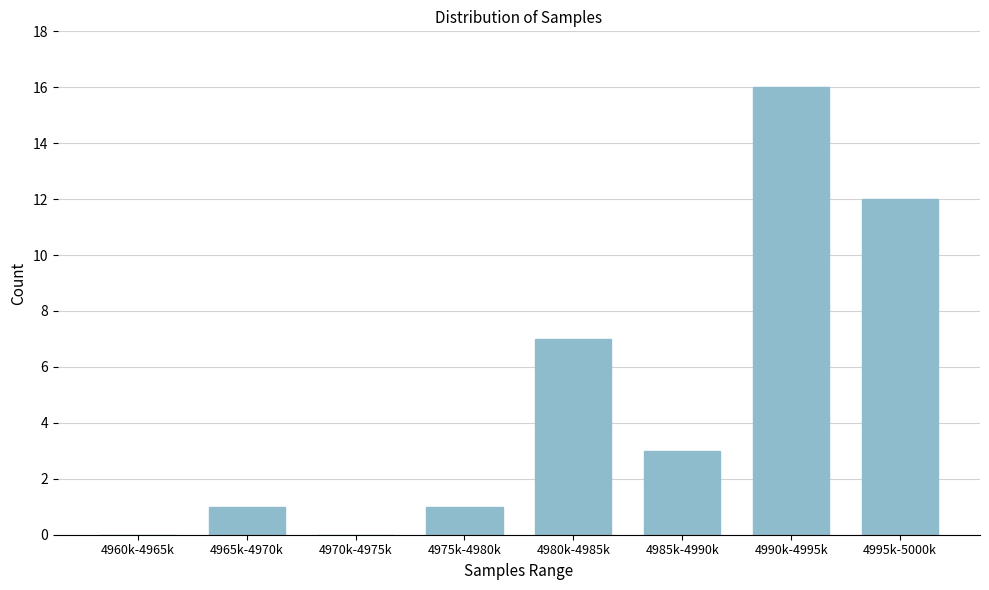

Reading left to right, extract all data points from this chart.

4960k-4965k=0	4965k-4970k=1	4970k-4975k=0	4975k-4980k=1	4980k-4985k=7	4985k-4990k=3	4990k-4995k=16	4995k-5000k=12